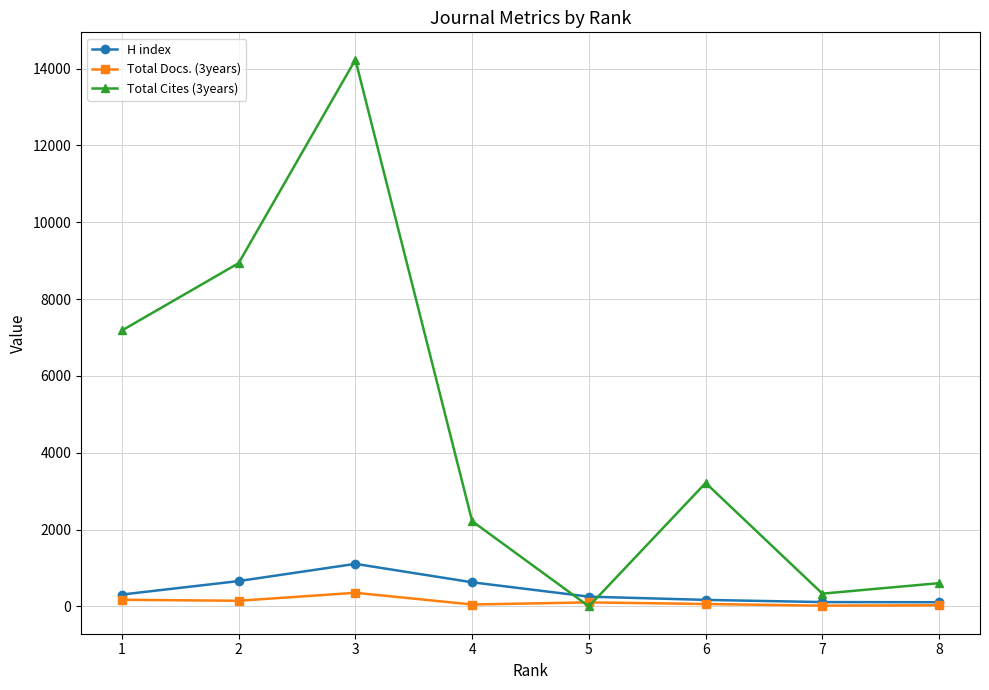

Which category has the lowest value across all series?

5